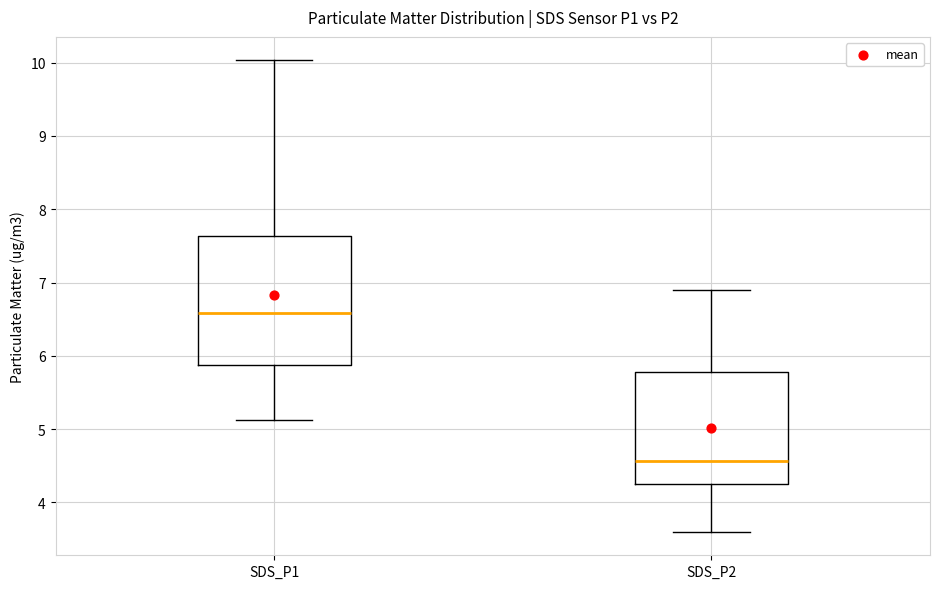

Which box's median line is the highest?

SDS_P1